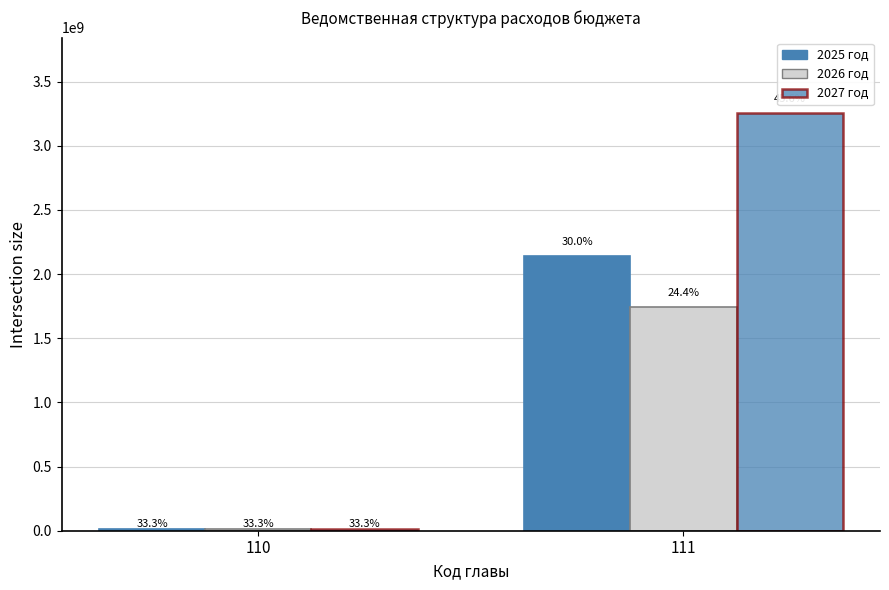

How many bars are there in each group?

3